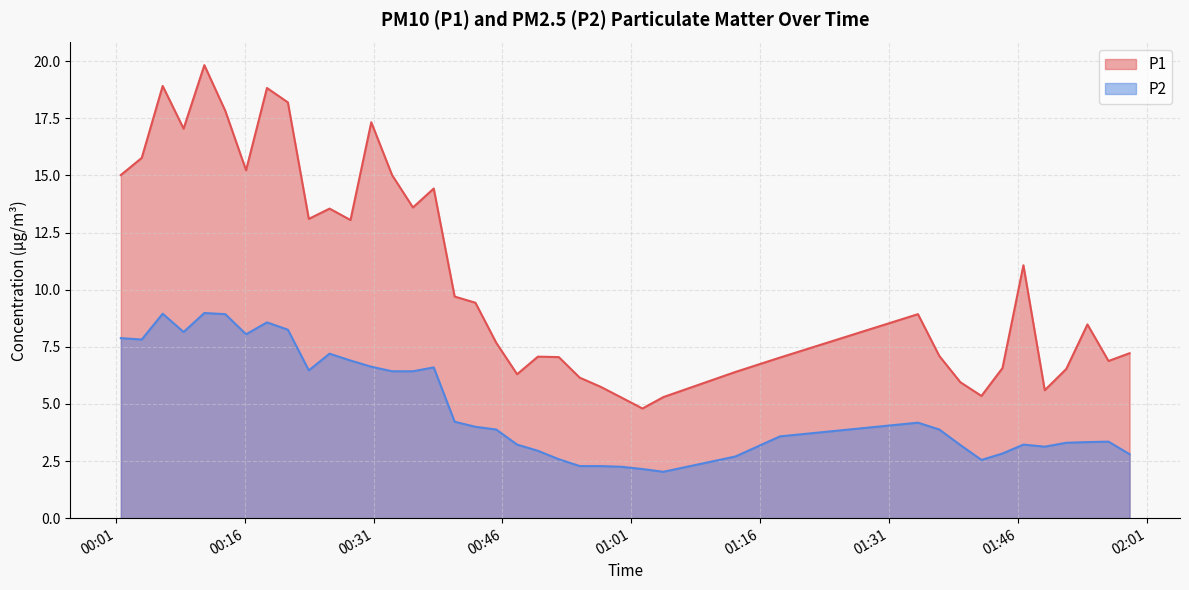

What is the value of the P2 point at the 15th from the left?

6.4